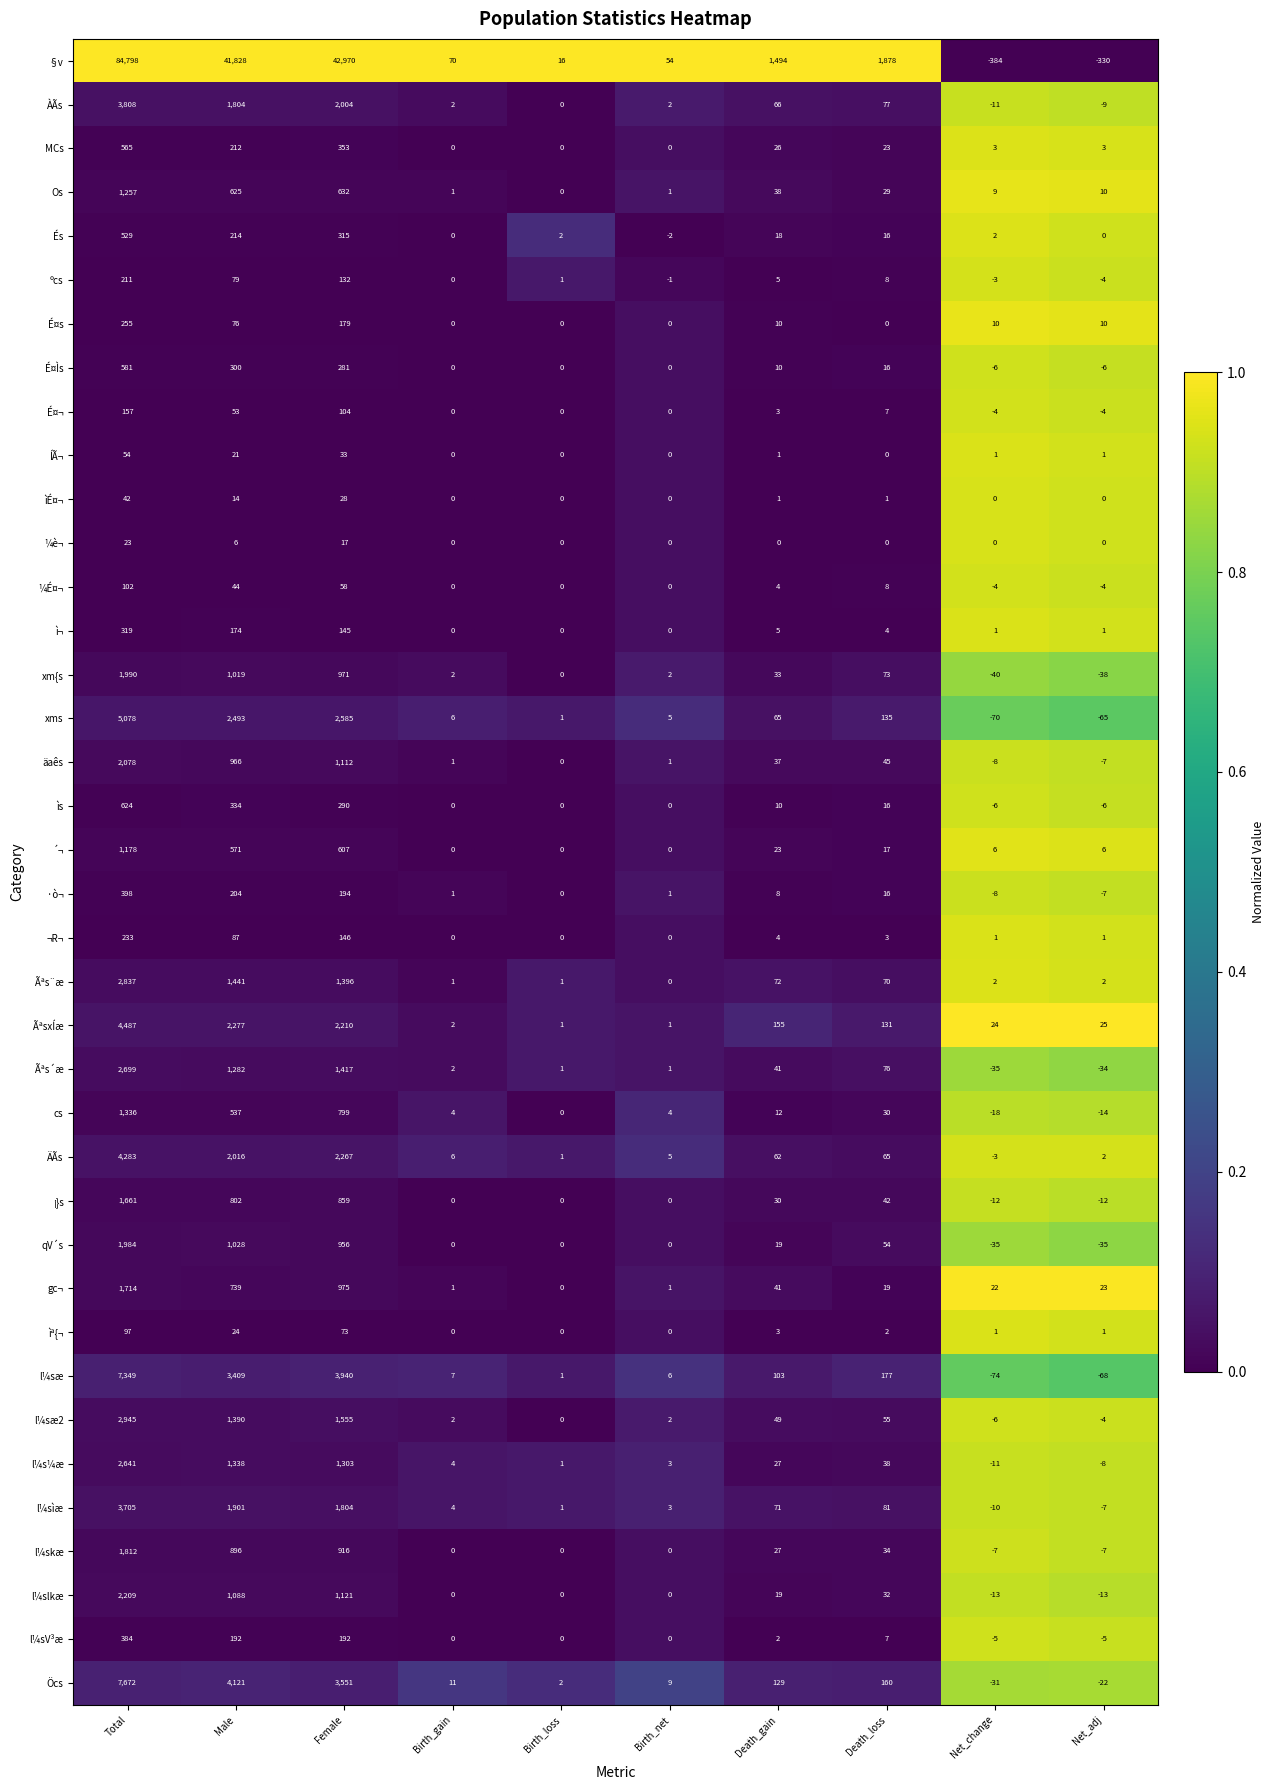

What is the difference between the maximum and minimum values in the l¼sV³æ series?

389